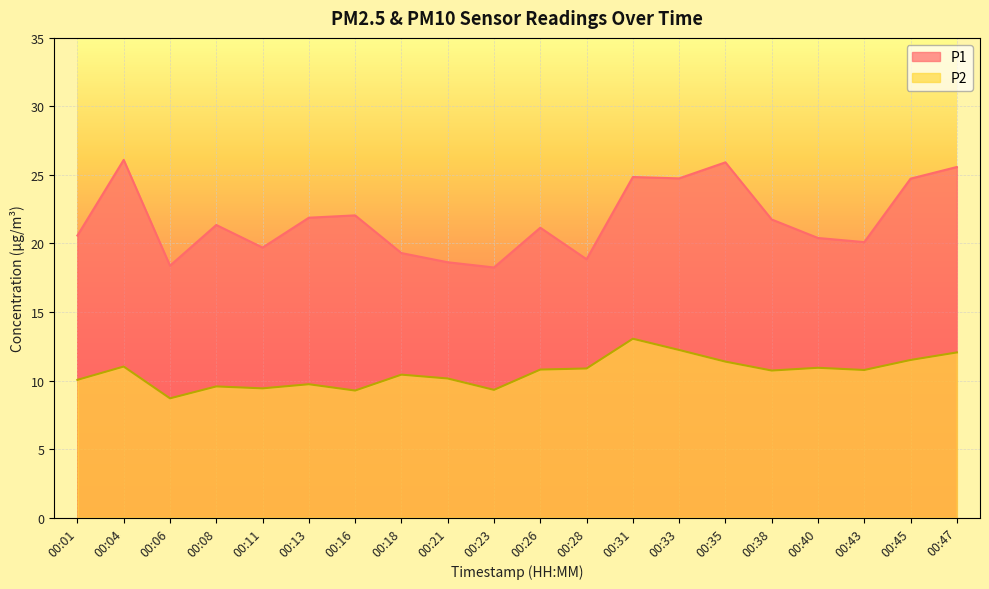

How many lines are shown in the chart?

2